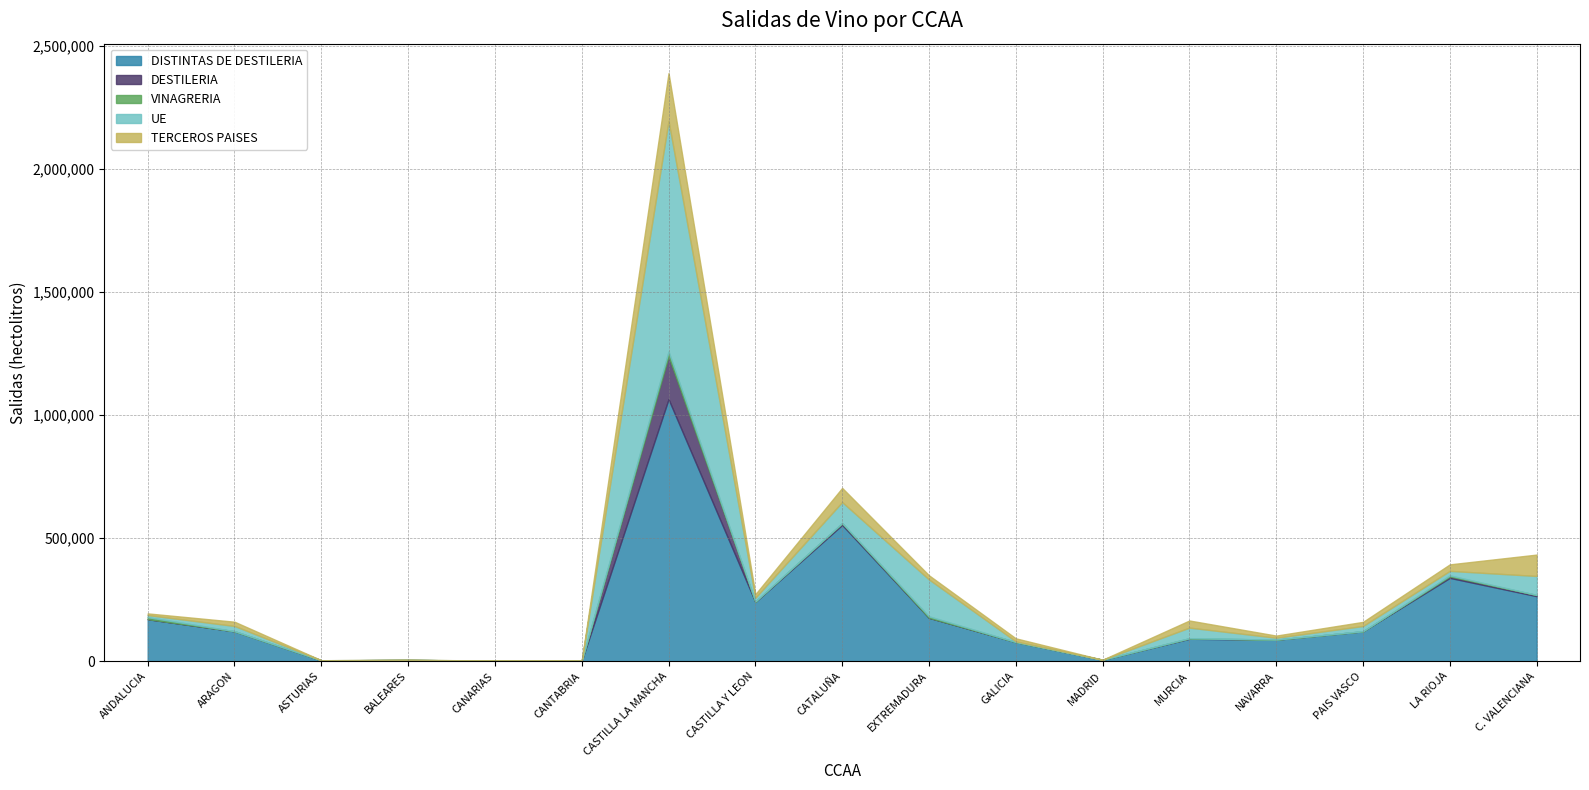

True or false: DESTILERIA has more than 0 points higher than both neighbors.

True